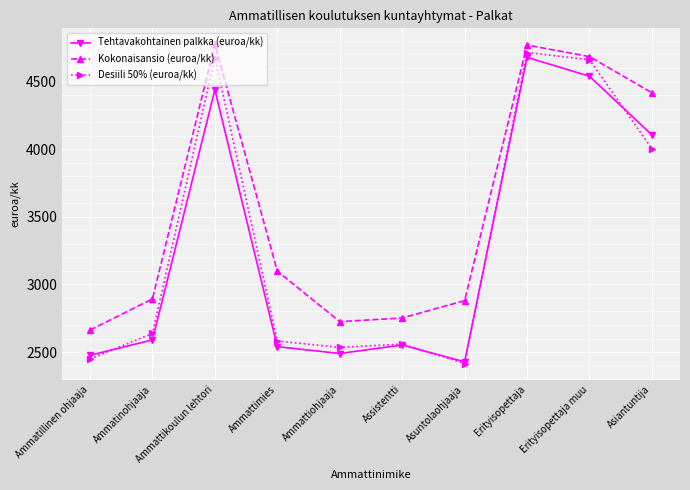

How many lines are shown in the chart?

3